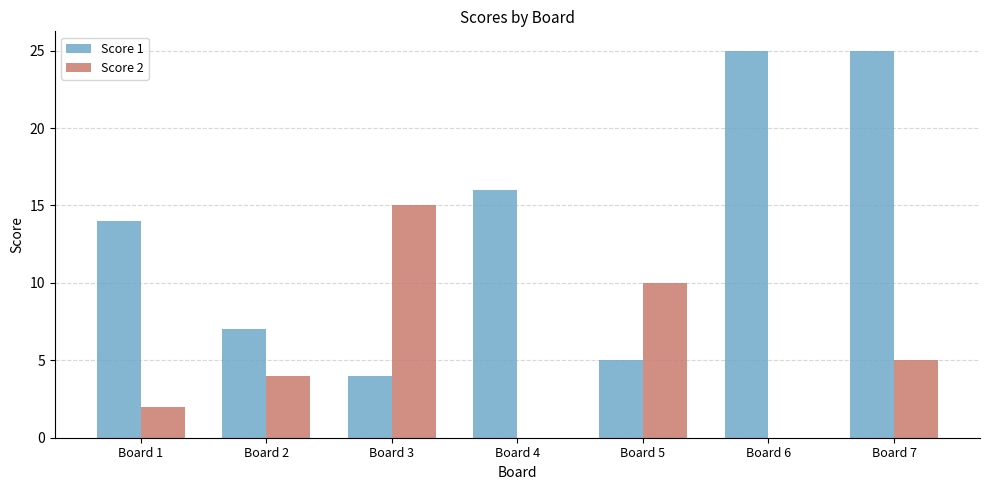

What are all the series names shown in the legend?

Score 1, Score 2